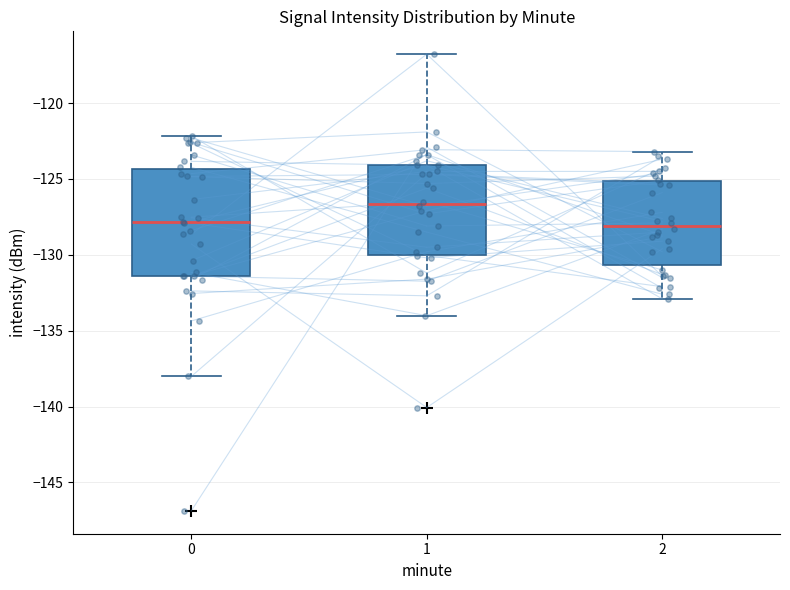

Where is the lower edge of the box at x = 0 on the y-axis? The values are not printed on the chart, so give them approximately, as read against the axis.

-131.5